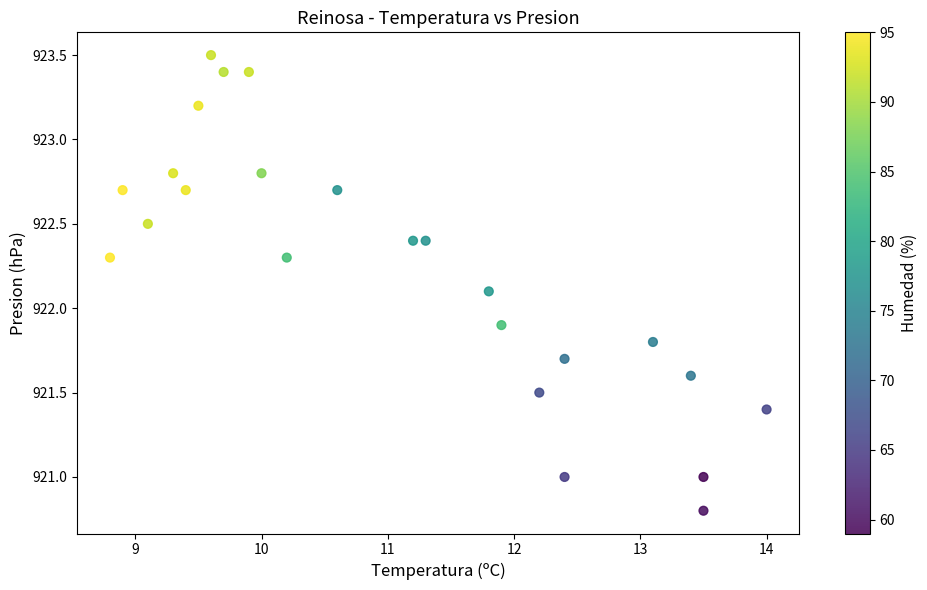

What is the range of Y values (max minus min)?

2.7